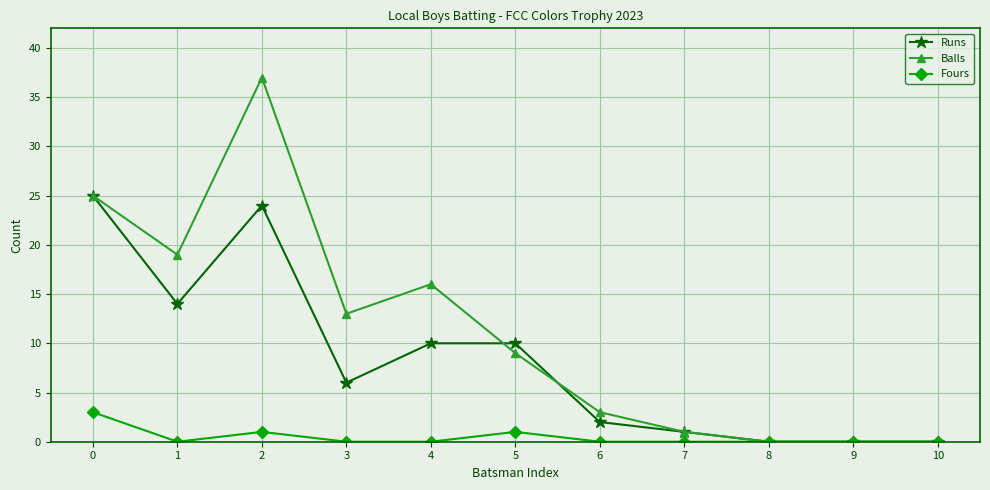

What is the highest value of the Runs series?

25